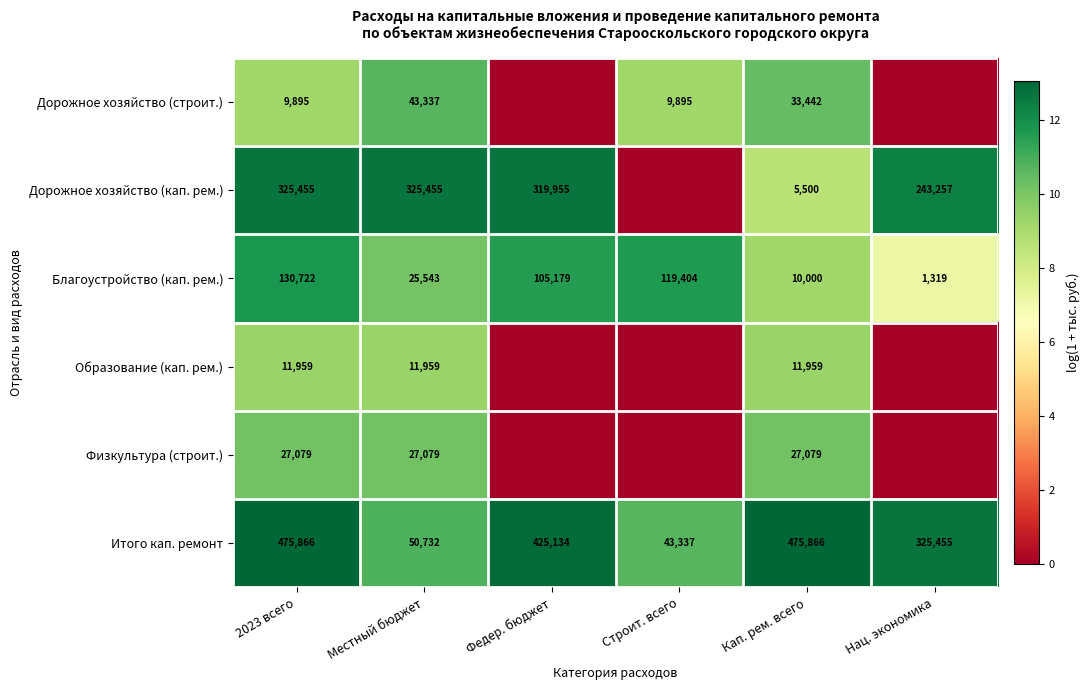

At how many categories does at least one series exceed 4?

6